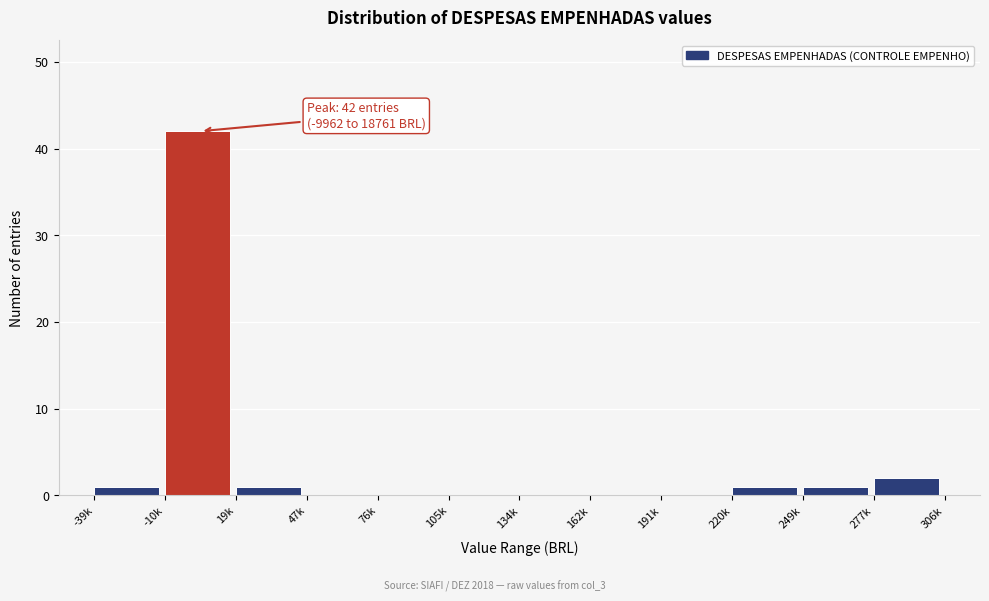

Reading right to left, transcribe all the data shown in this chart.

277k=2	249k=1	220k=1	191k=0	162k=0	134k=0	105k=0	76k=0	47k=0	19k=1	-10k=42	-39k=1